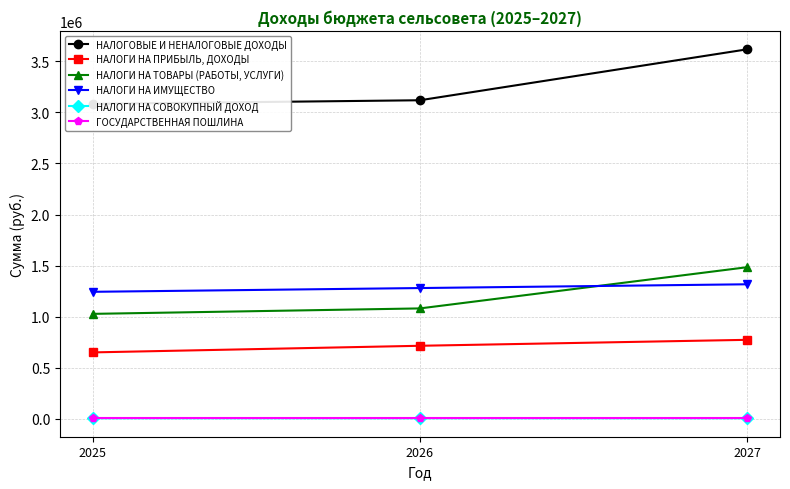

Between 2025 and 2026, which series saw the biggest shift?

НАЛОГИ НА ПРИБЫЛЬ, ДОХОДЫ